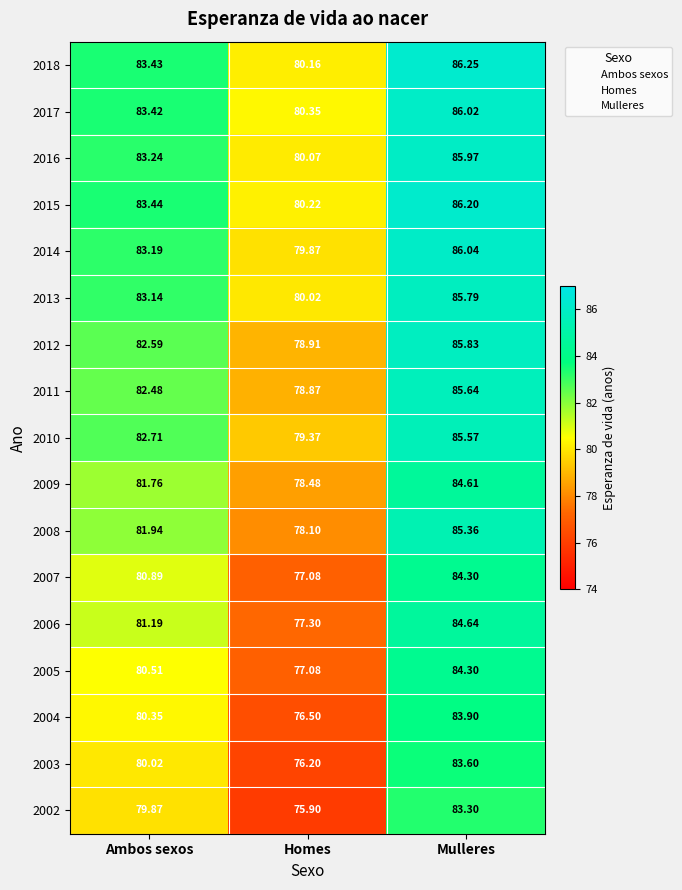

Where does the 2007 series first go above 80?

Ambos sexos